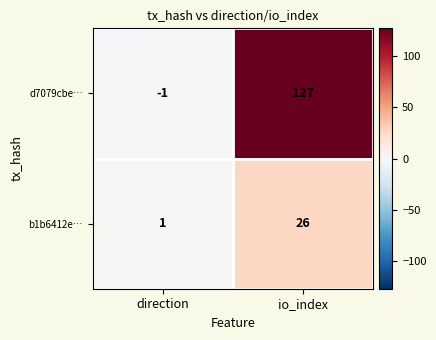

Reading left to right, transcribe all the data shown in this chart.

d7079cbe…: direction=-1	io_index=127
b1b6412e…: direction=1	io_index=26